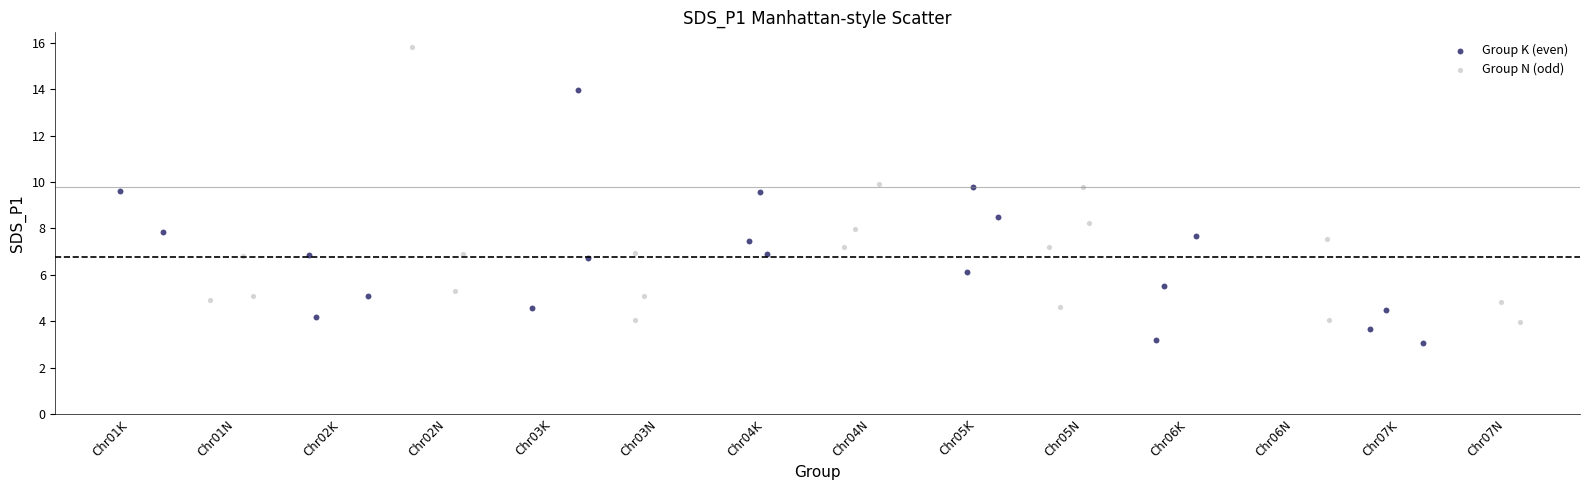

Which series contains the highest Y value?

Group N (odd)